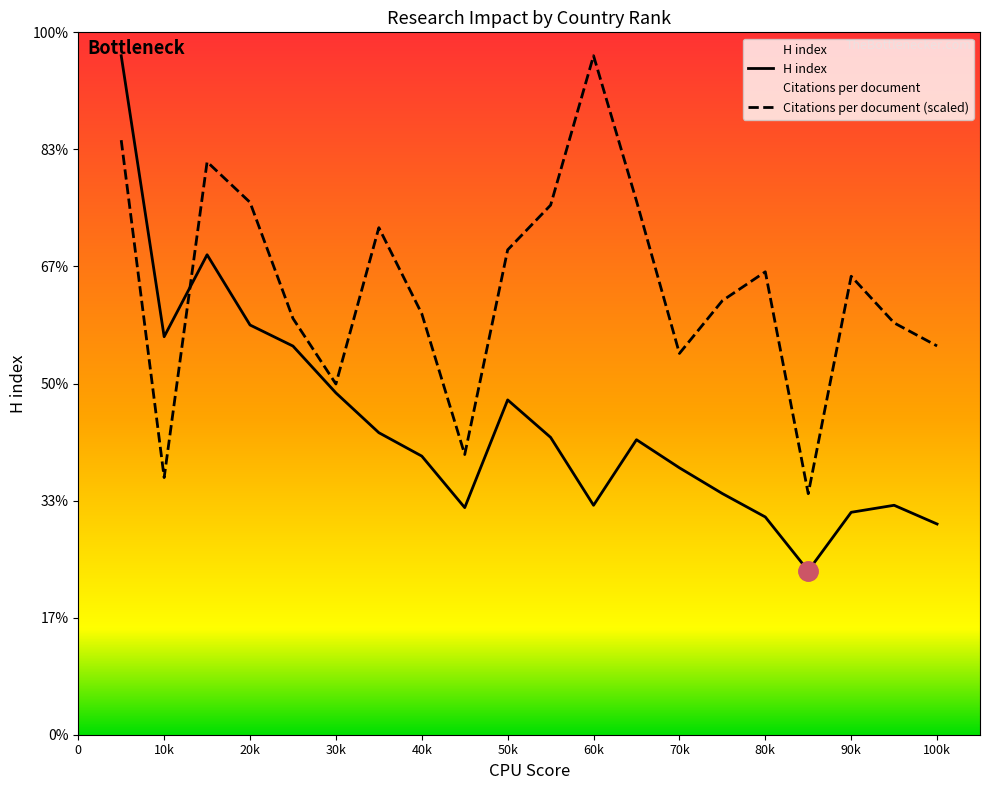

How many lines are shown in the chart?

2